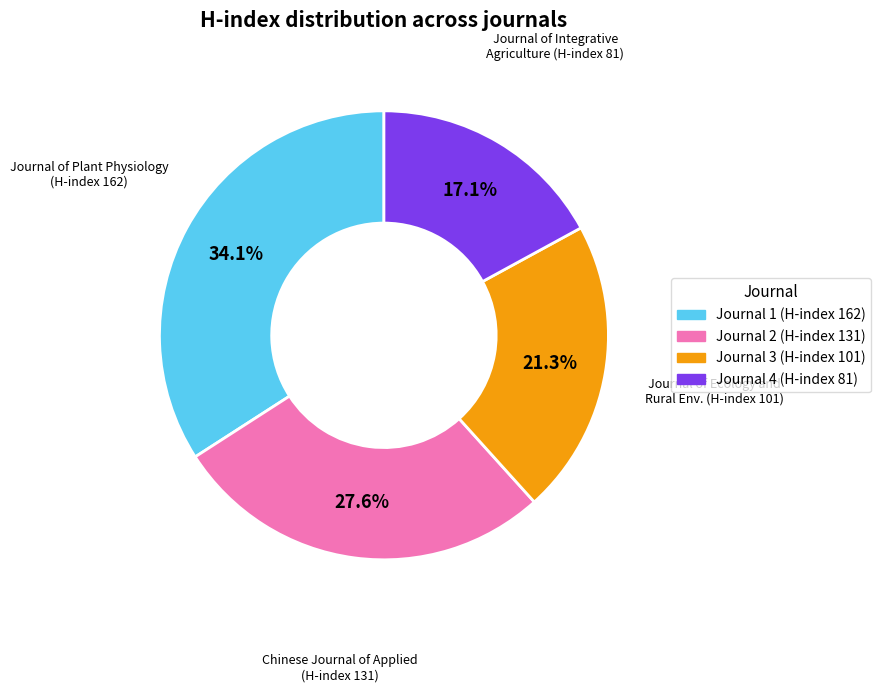

What is the ratio of the value at Journal 2 (H-index 131) to the value at Journal 1 (H-index 162)?

0.8